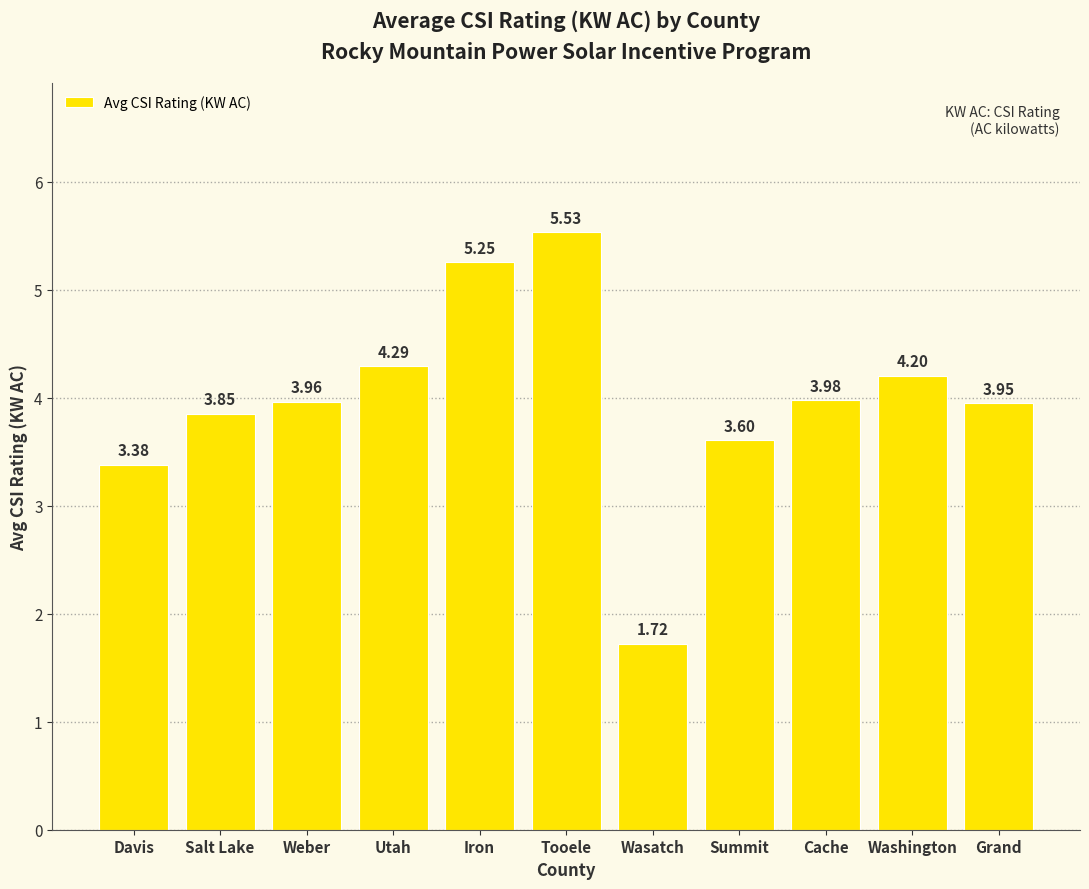

At which label does the data first exceed 3?

Davis